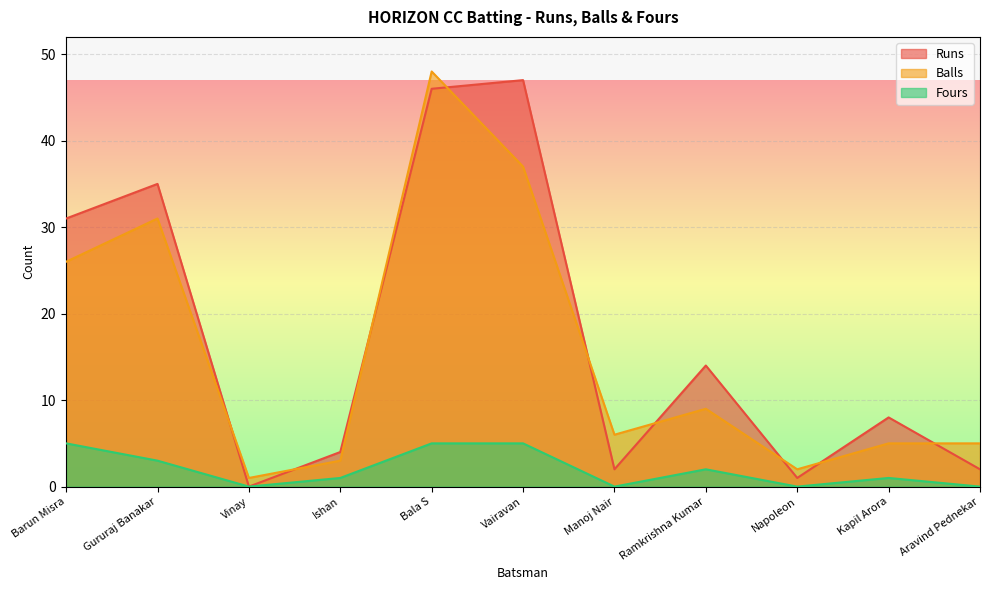

In Runs, how many points are higher than both neighbors (excluding endpoints)?

4